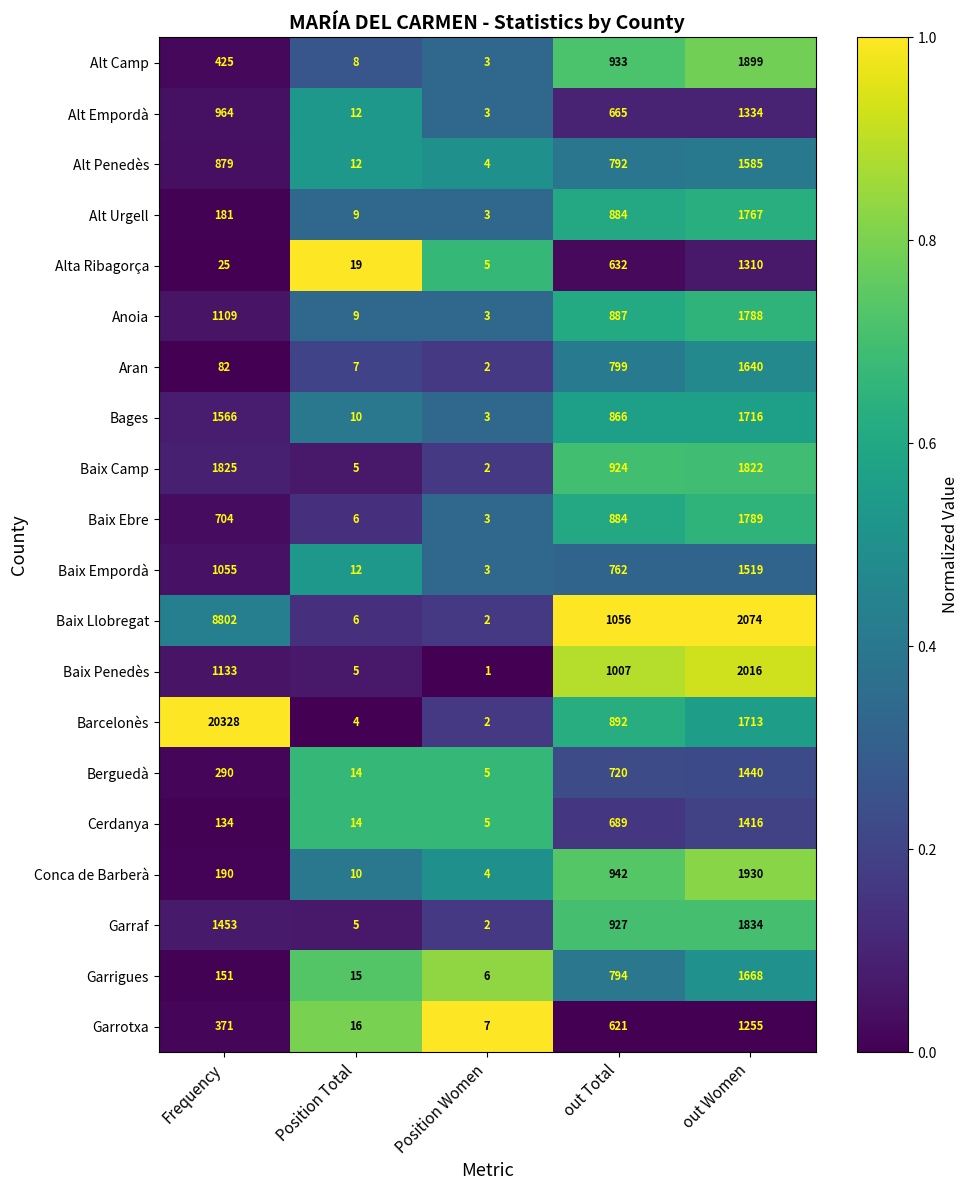

The value of Alt Empordà at out Total is 1110. True or false?

False